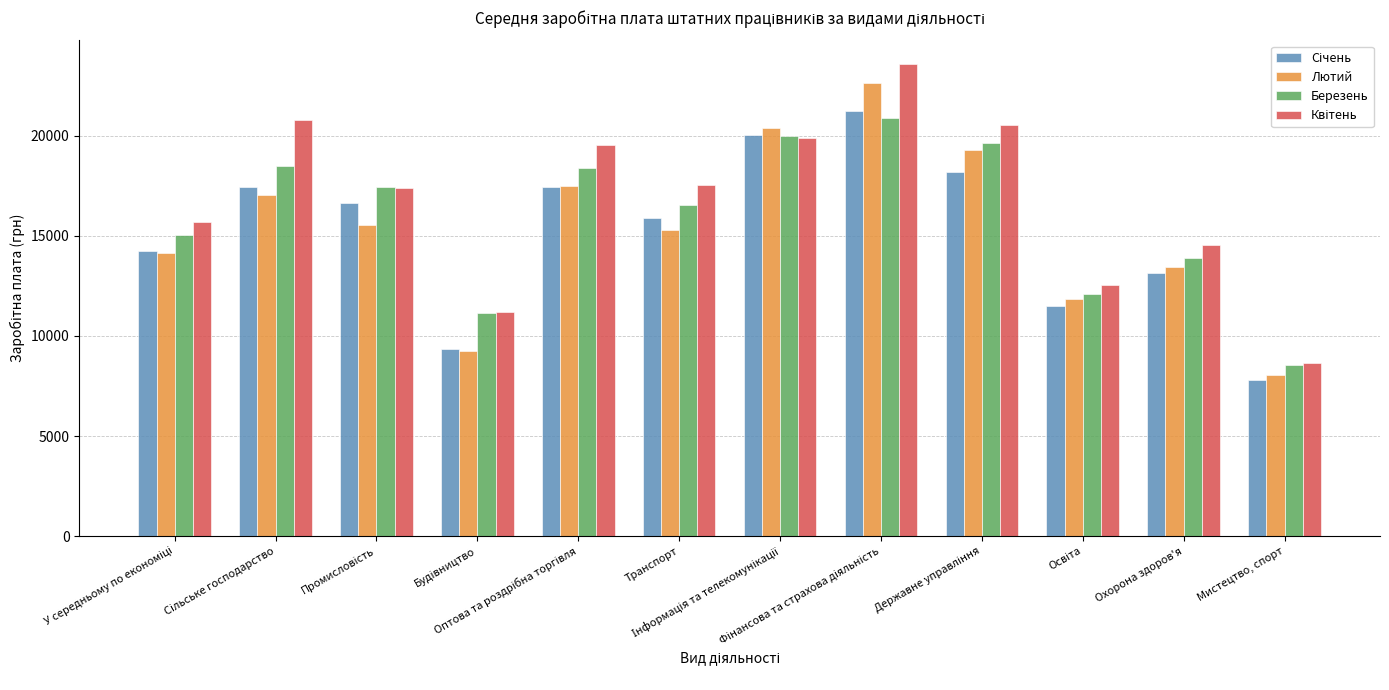

How many bars are there in each group?

4